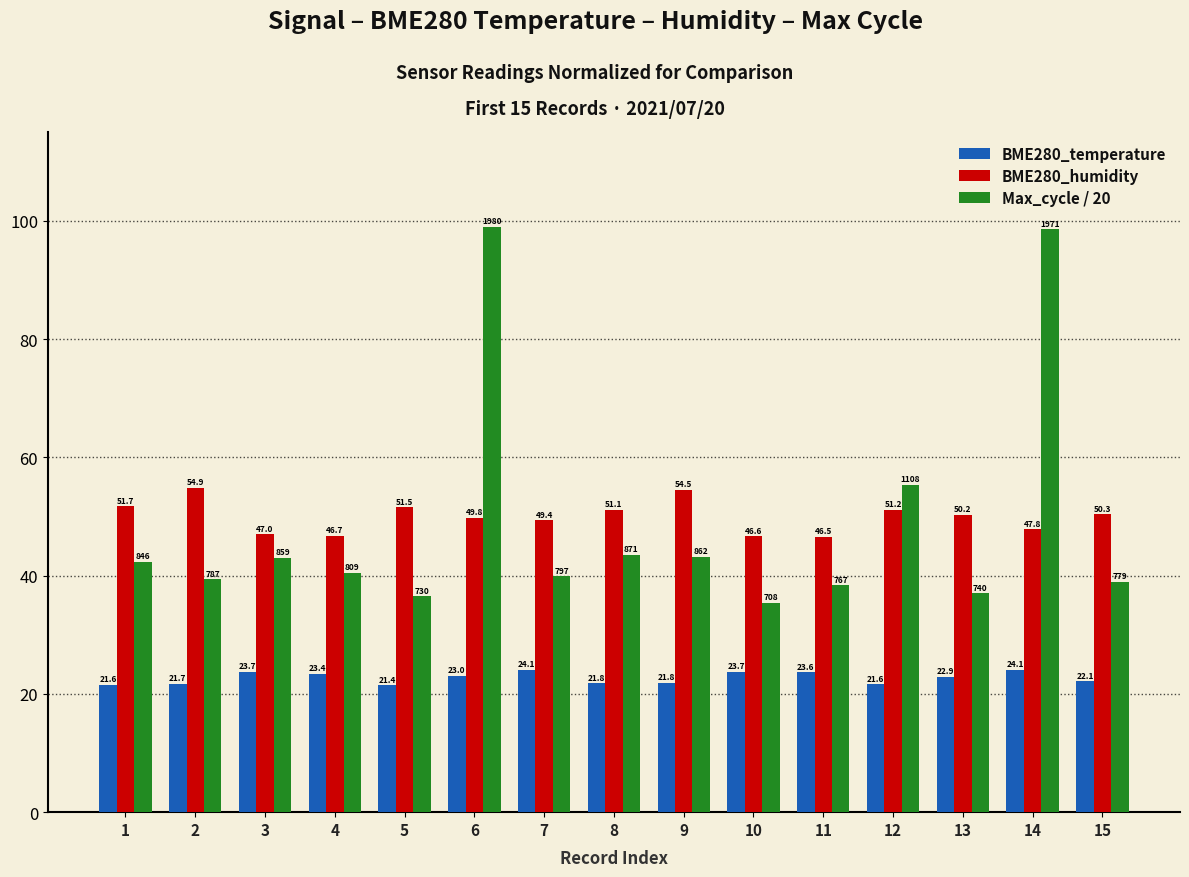

True or false: BME280_humidity has a value of 16.3 at 2.

False